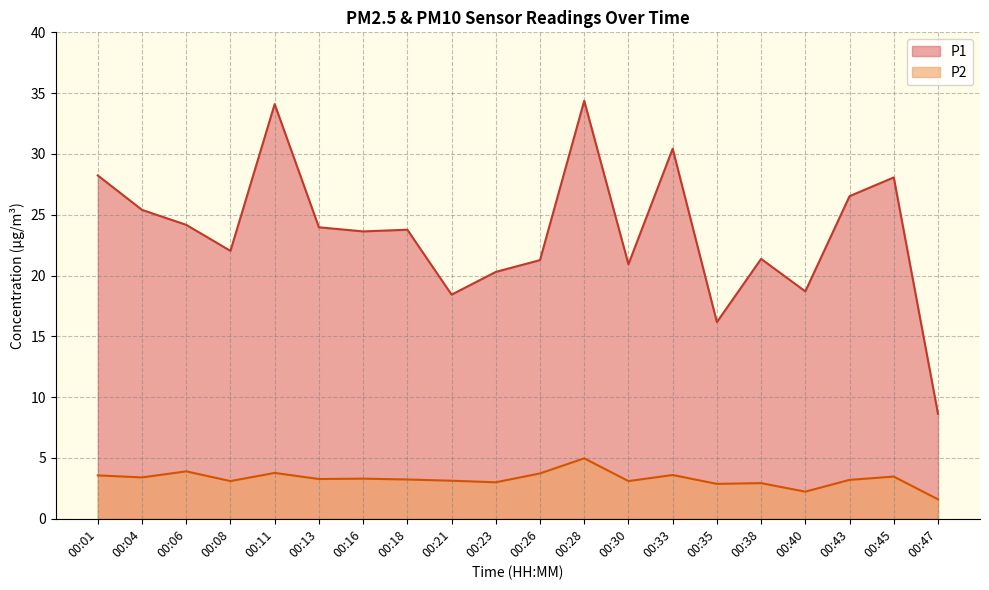

True or false: P1 has a value of 9.1 at 00:08.

False